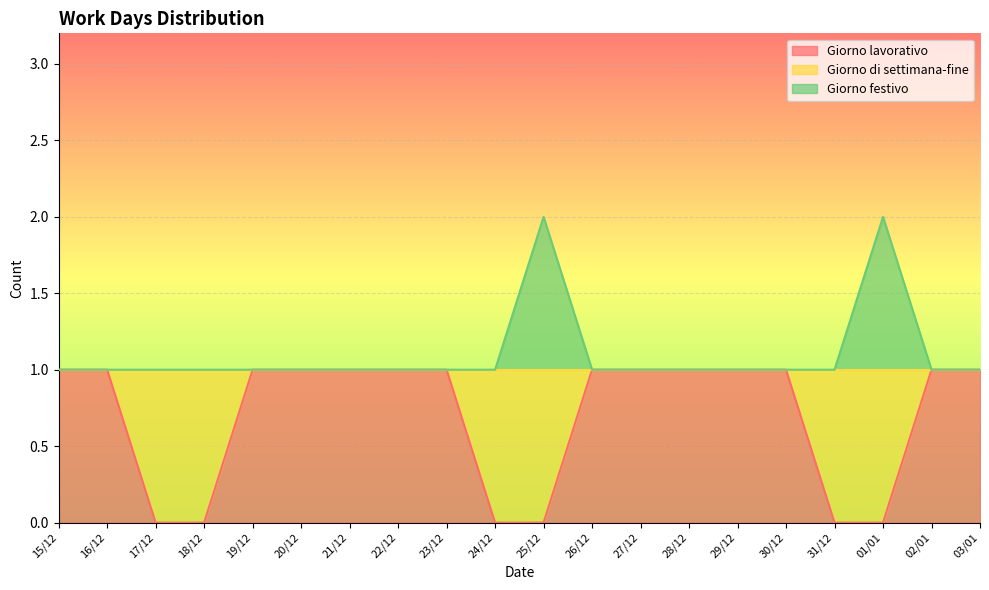

How many lines are shown in the chart?

2